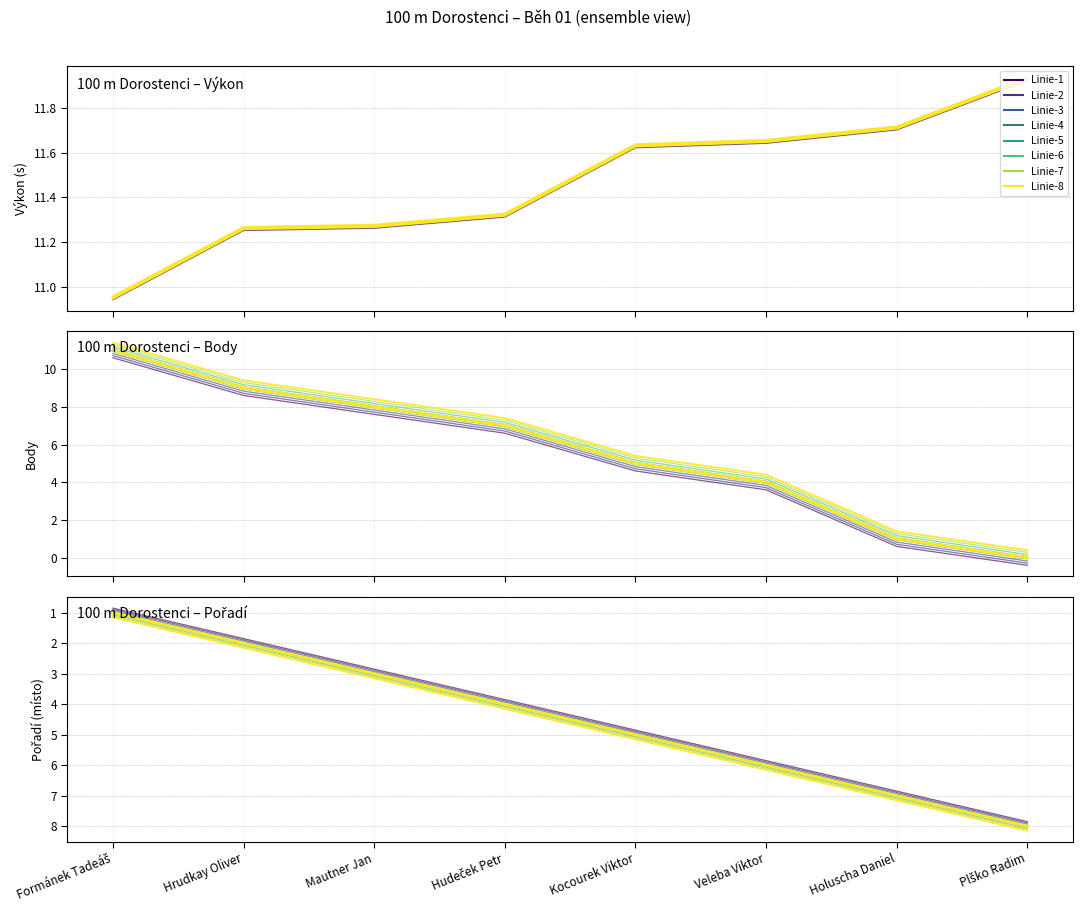

Reading left to right, transcribe all the data shown in this chart.

Výkon: Formánek Tadeáš=10.9	Hrudkay Oliver=11.3	Mautner Jan=11.3	Hudeček Petr=11.3	Kocourek Viktor=11.6	Veleba Viktor=11.6	Holuscha Daniel=11.7	Plško Radim=11.9
Body: Formánek Tadeáš=10.7	Hrudkay Oliver=8.7	Mautner Jan=7.7	Hudeček Petr=6.7	Kocourek Viktor=4.7	Veleba Viktor=3.7	Holuscha Daniel=0.7	Plško Radim=-0.3
Pořadí: Formánek Tadeáš=0.9	Hrudkay Oliver=1.9	Mautner Jan=2.9	Hudeček Petr=3.9	Kocourek Viktor=4.9	Veleba Viktor=5.9	Holuscha Daniel=6.9	Plško Radim=7.9